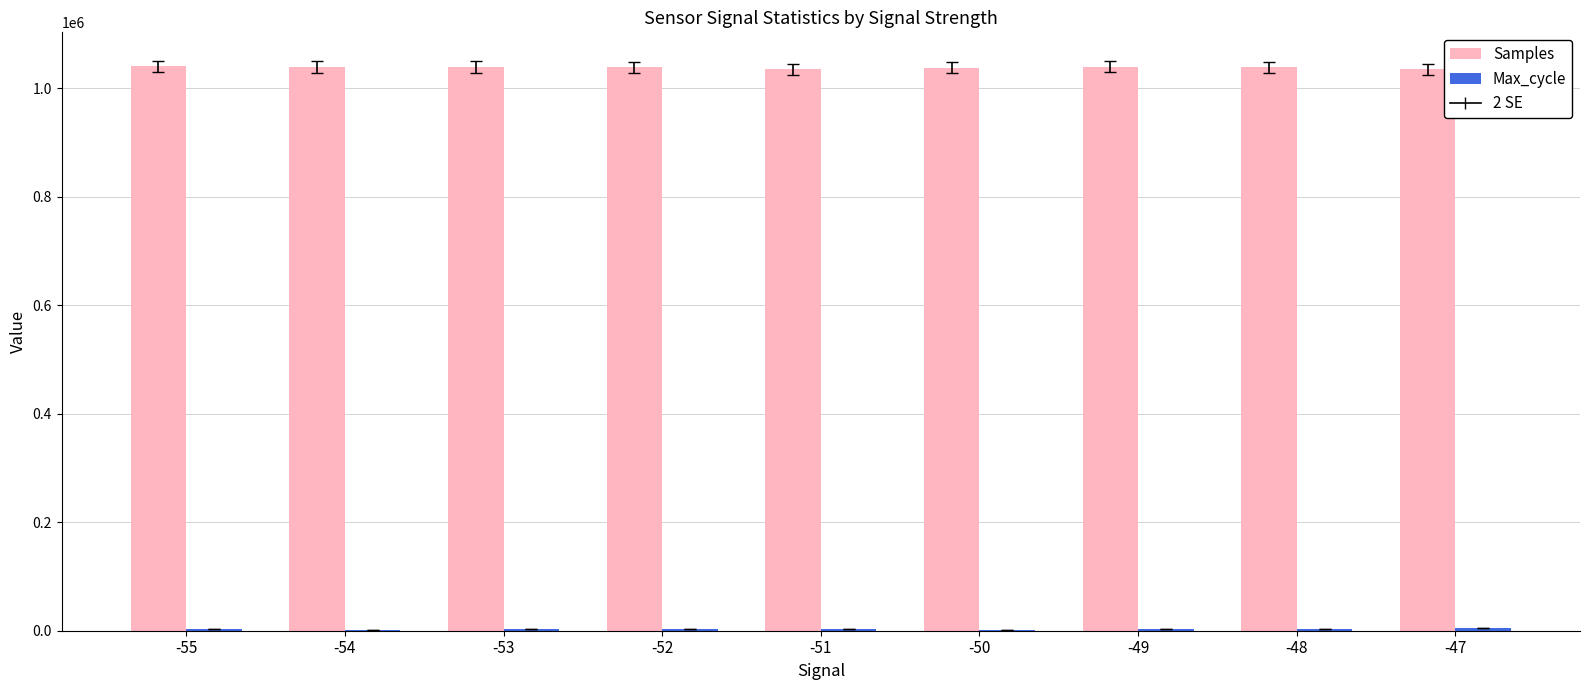

Count the number of data series in this chart.

2